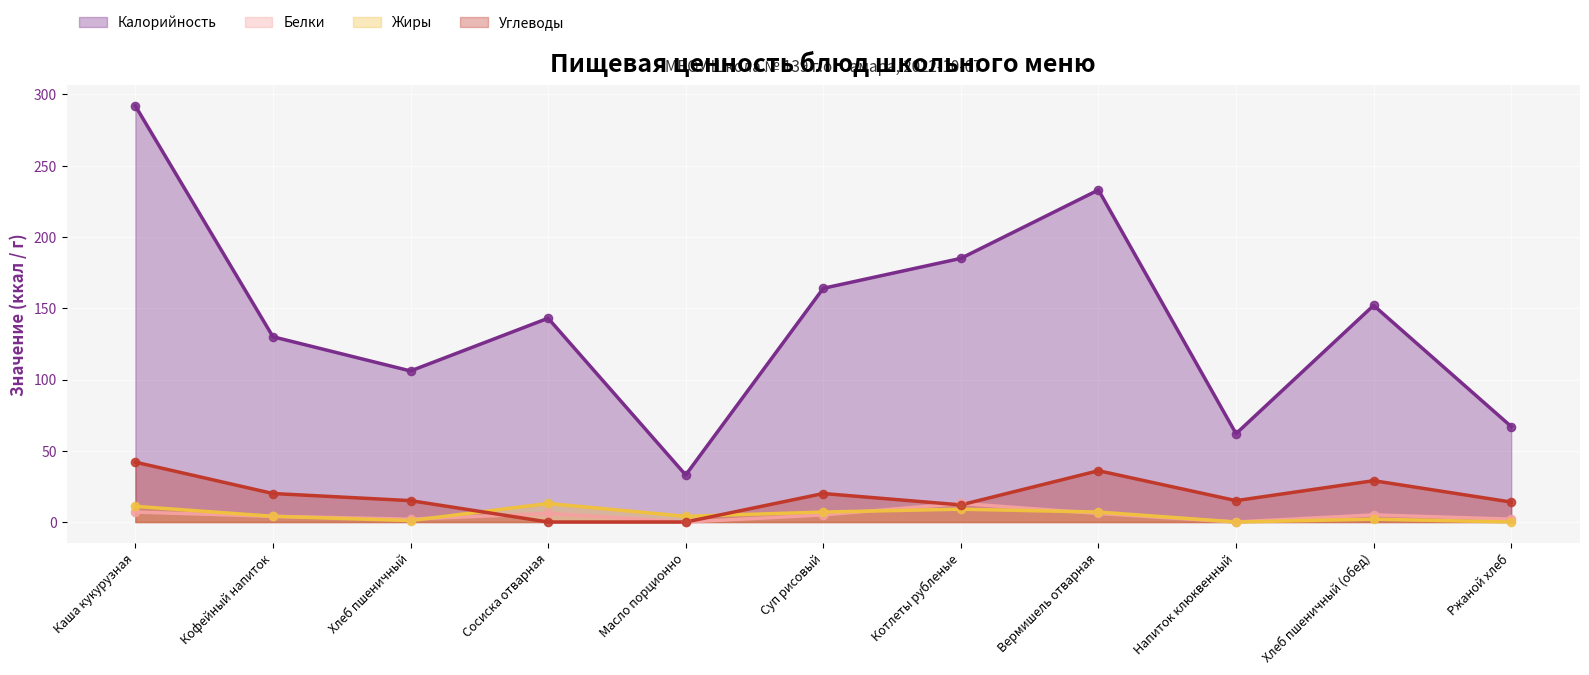

At how many categories does at least one series exceed 192?

2